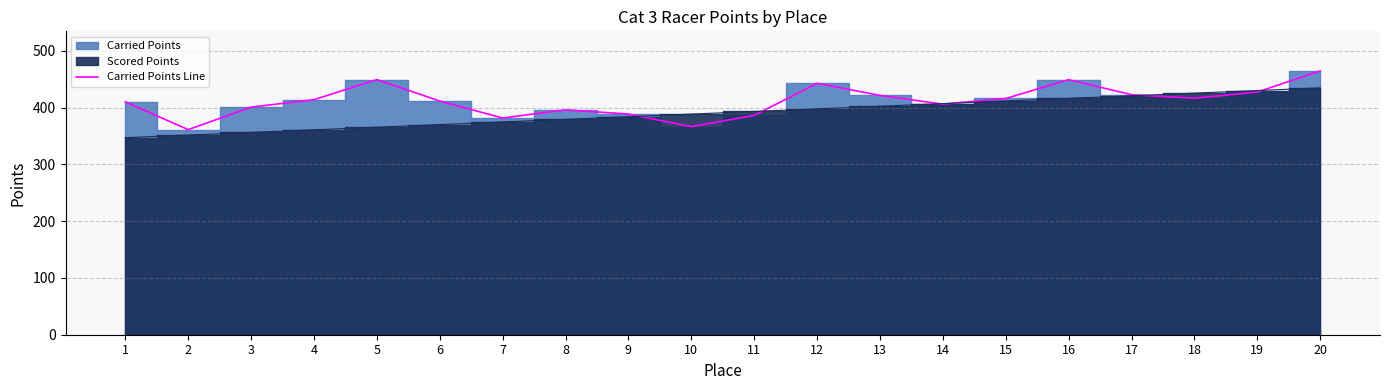

What is the approximate value at 14?

406.1